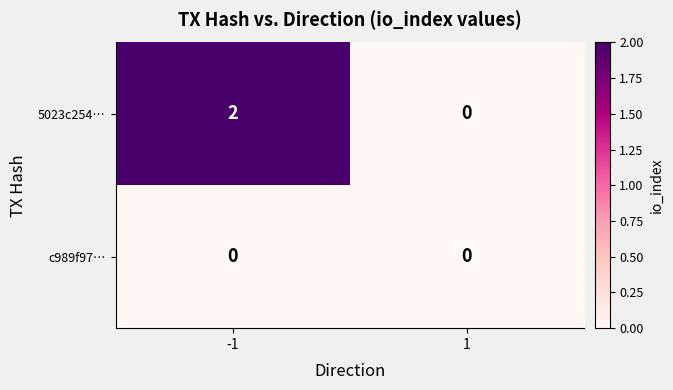

List the series in order of their overall mean, highest first.

5023c254…, c989f97…